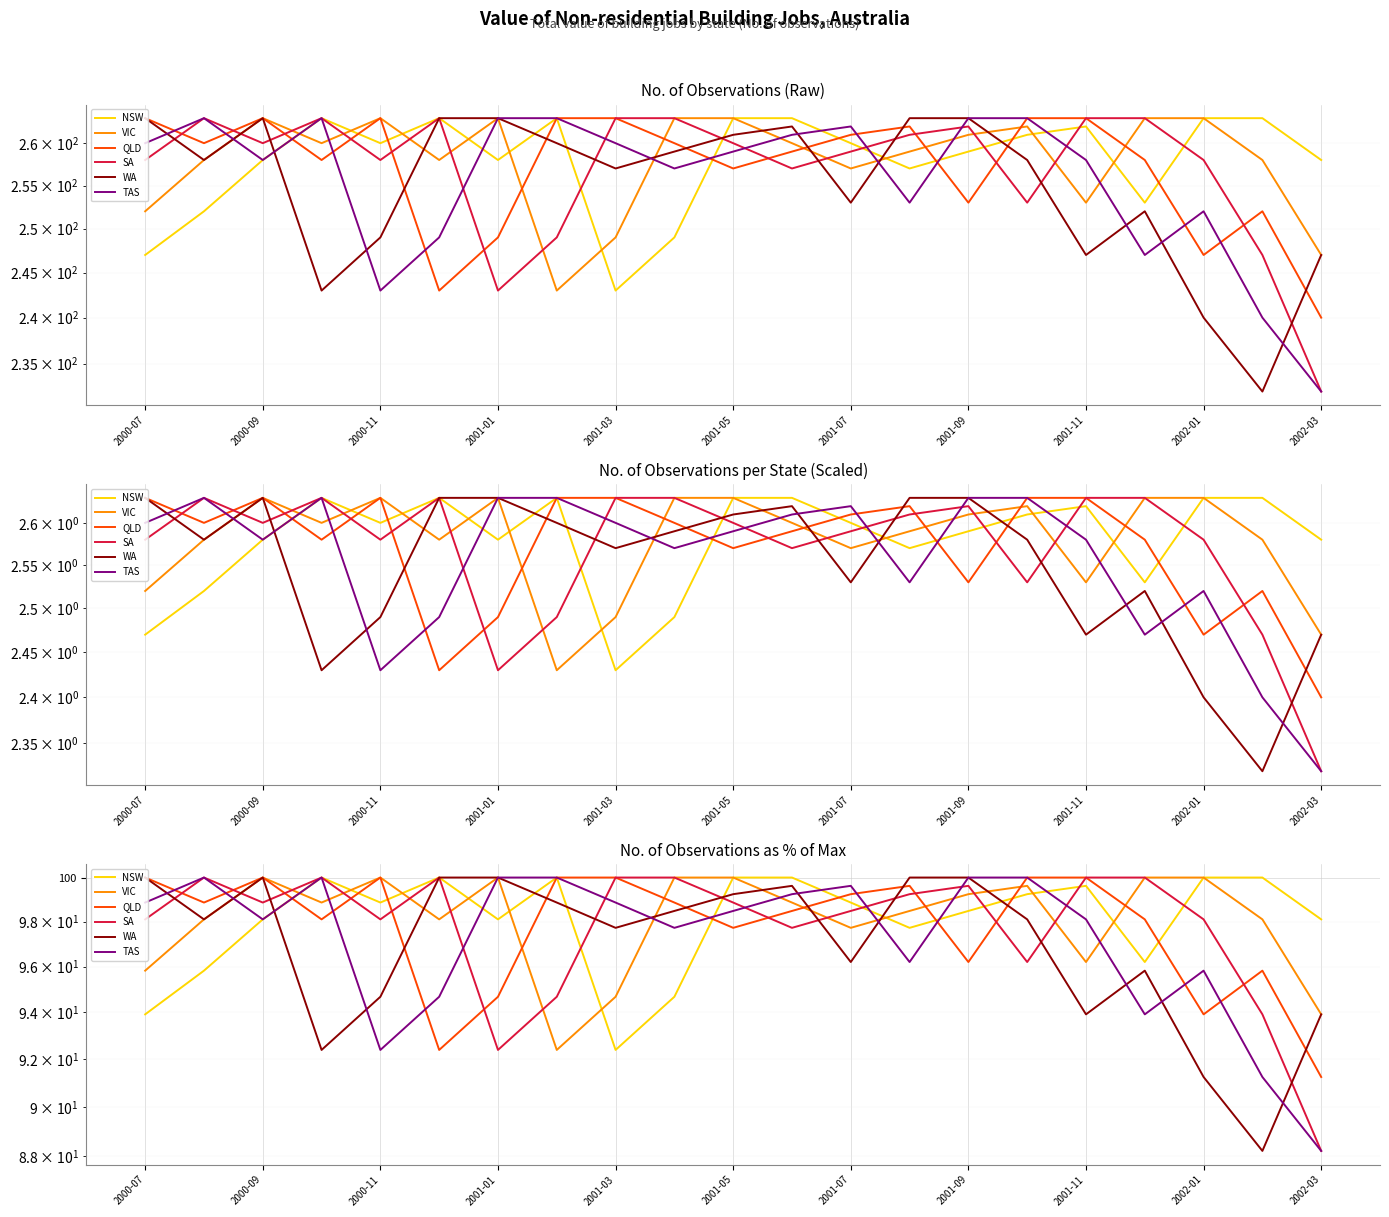

How many values in the NSW series are below 98?

6